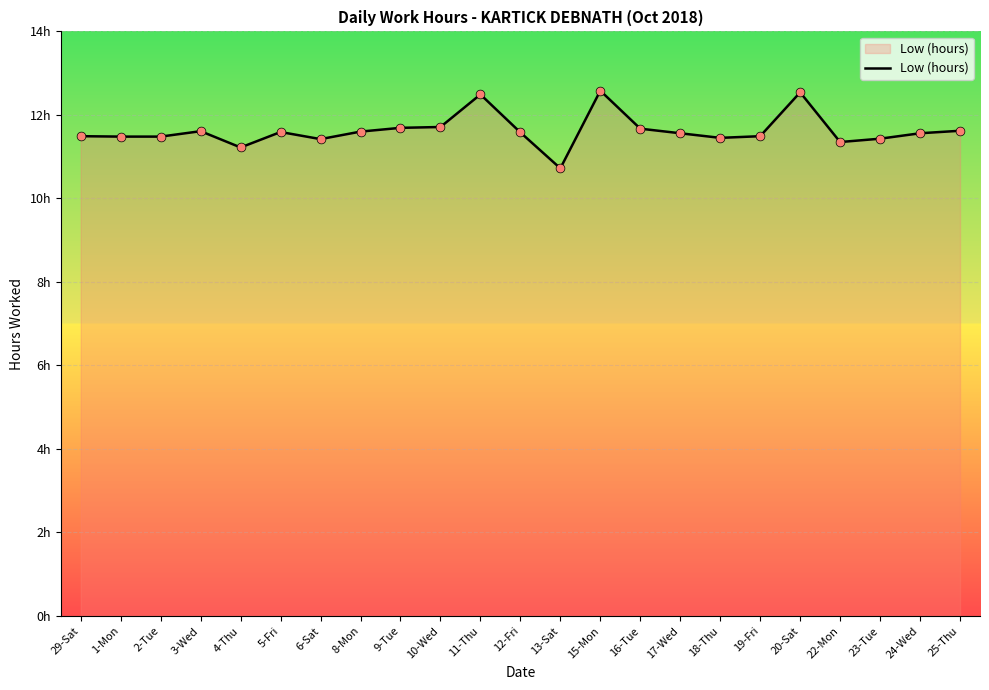

Between 23-Tue and 12-Fri, which is larger?

12-Fri